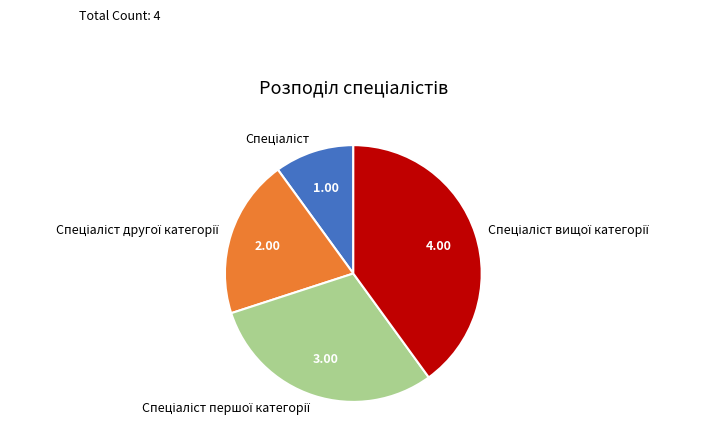

How many segments does this pie chart have?

4